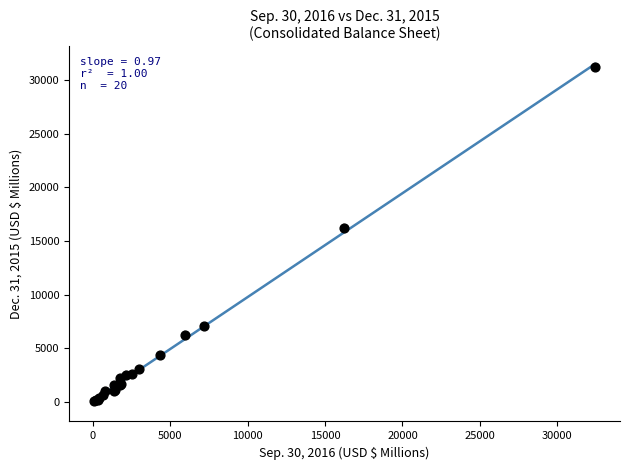

What Y value in the scatter plot is closest to 15619?

16230